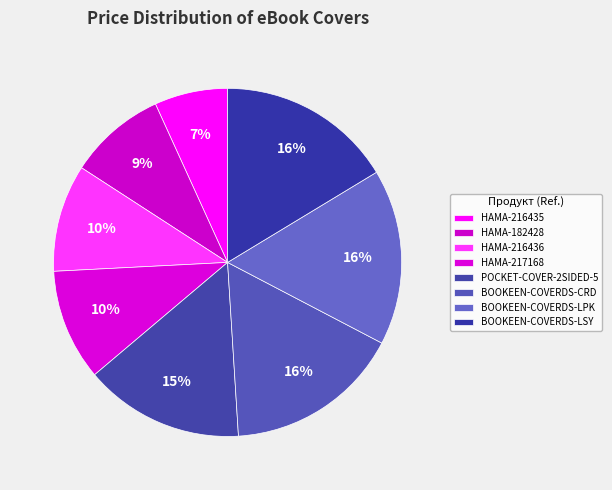

What is the smallest slice in the pie chart?

HAMA-216435